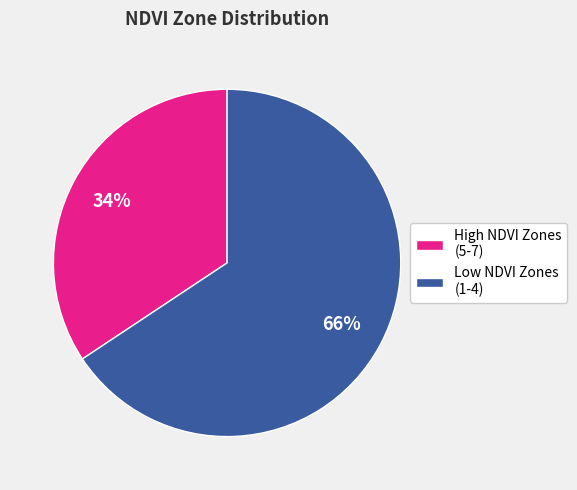

Combined, do Low NDVI Zones (1-4) and High NDVI Zones (5-7) account for over 50%?

Yes